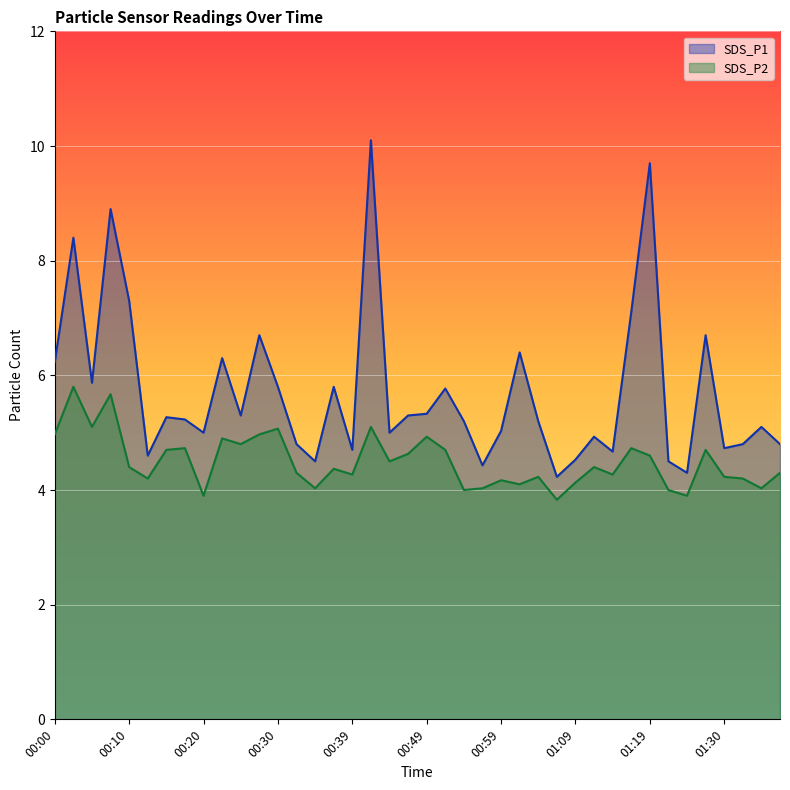

The value of SDS_P1 at 01:27 is 6.7. True or false?

True